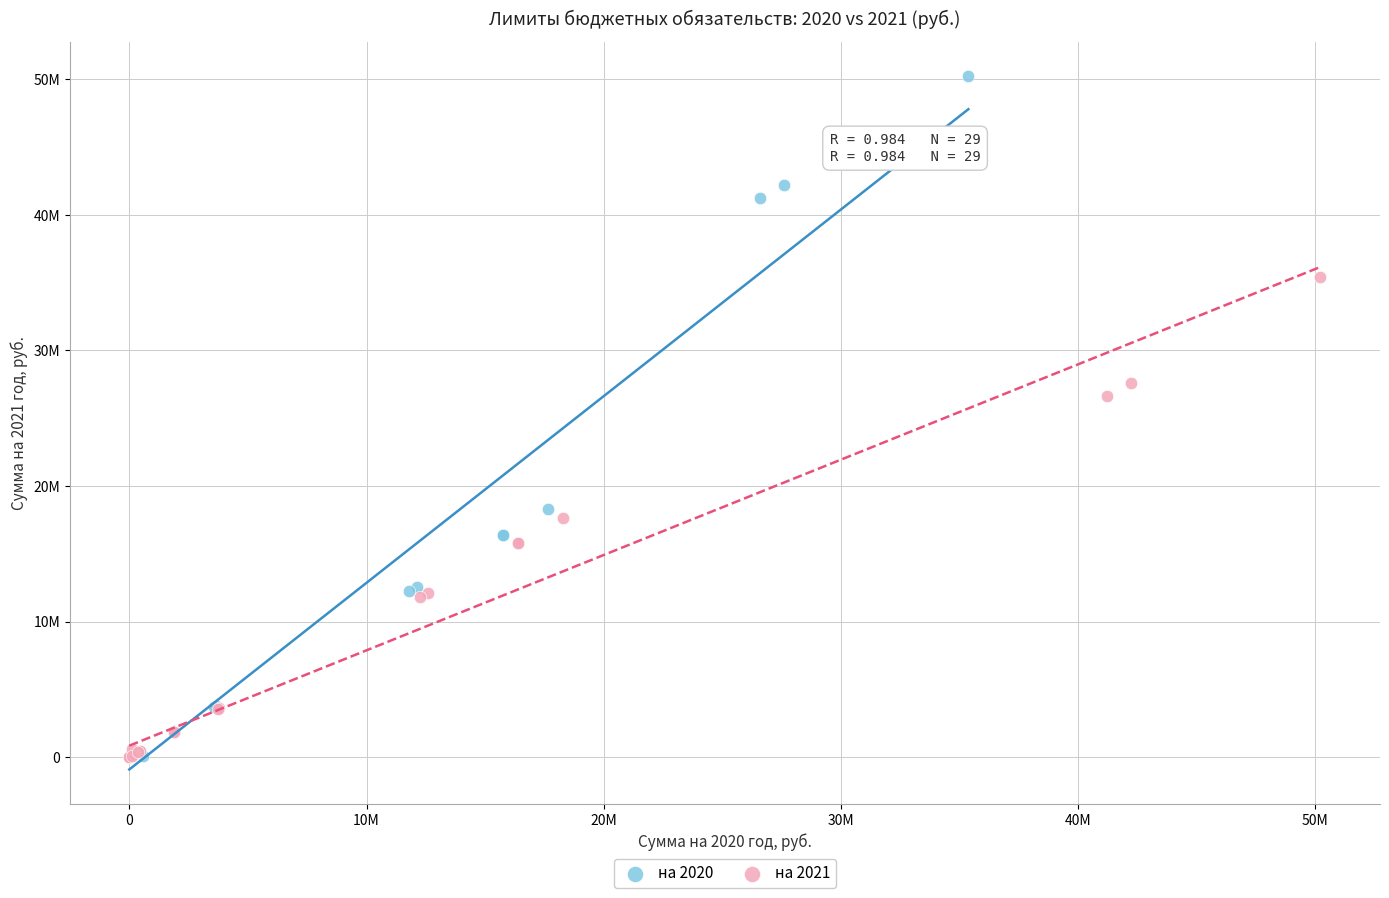

Which series contains the highest Y value?

на 2020